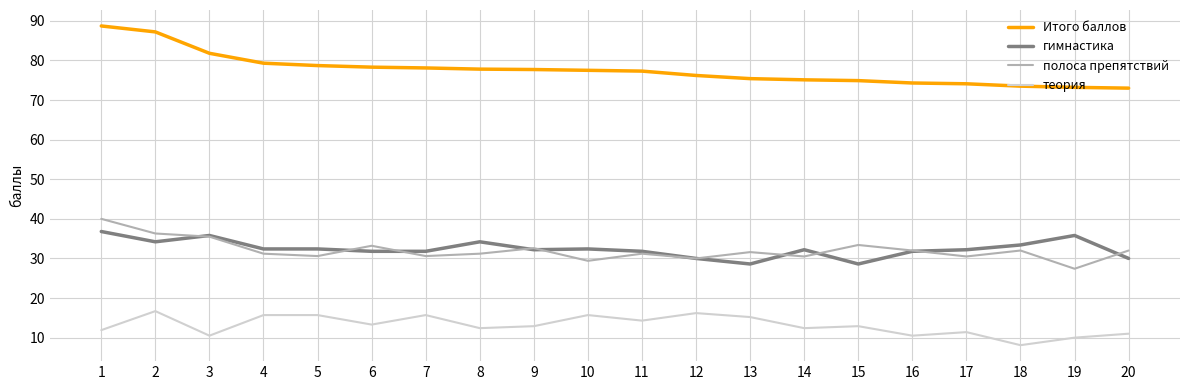

True or false: полоса препятствий and Итого баллов cross at least once.

False